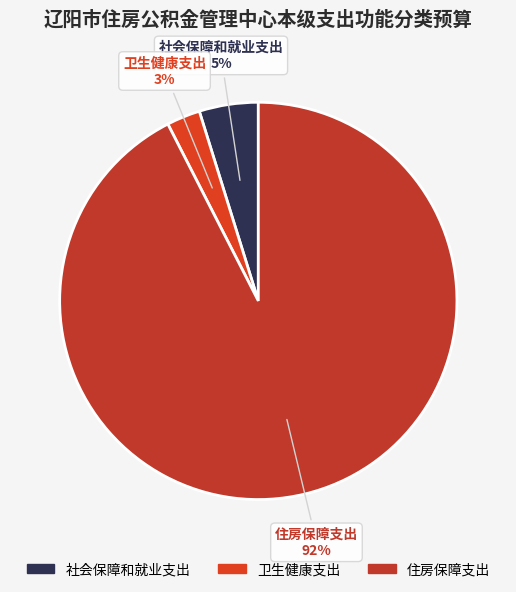

Which category has the biggest portion of the pie?

住房保障支出